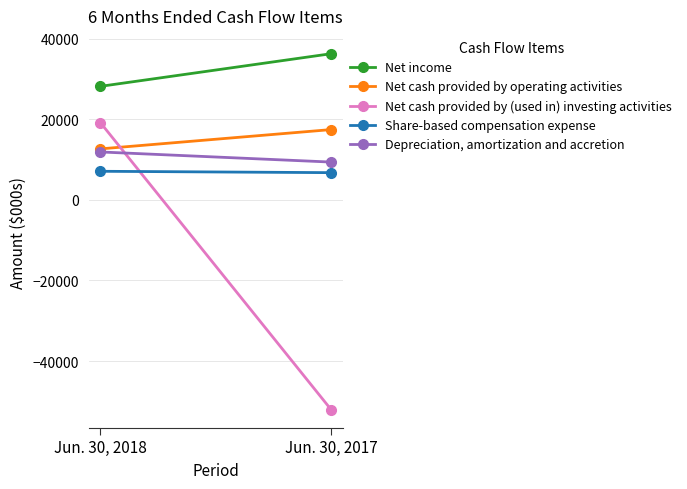

What is the value of the Net cash provided by operating activities point at the 1st from the left?

12629